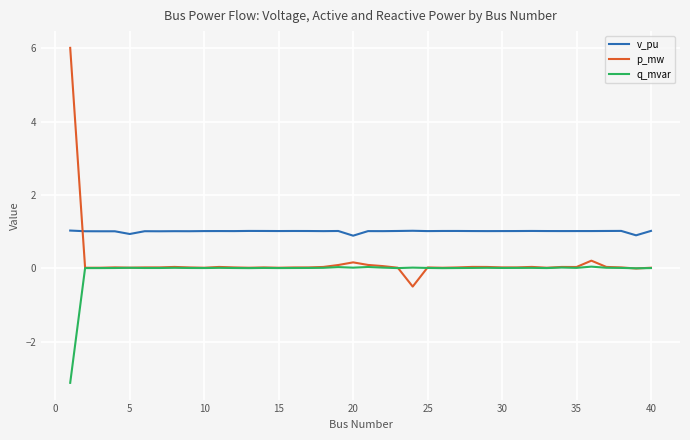

What is the maximum value shown in the chart?

6.0